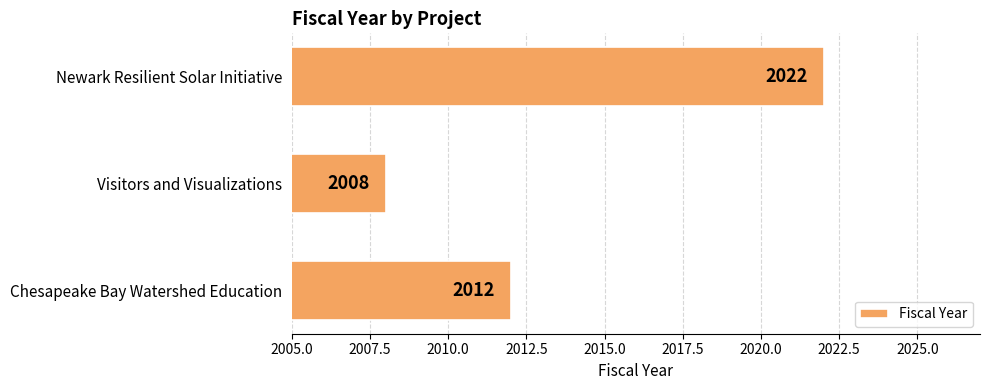

Count the number of data series in this chart.

1